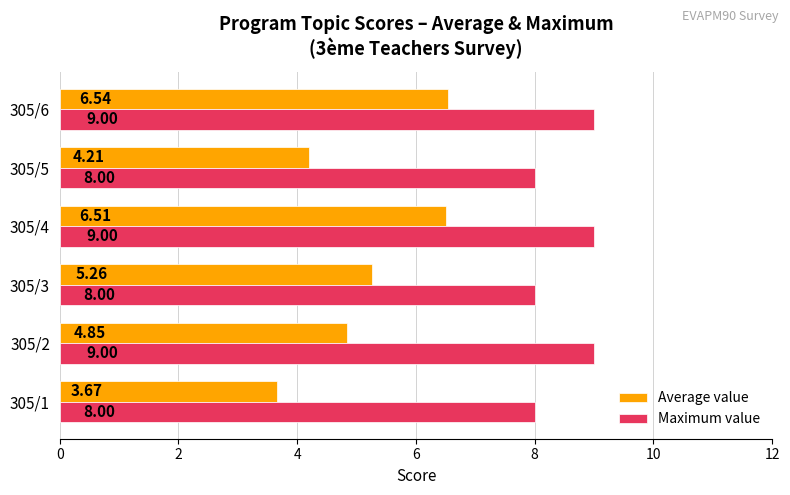

What is the sum of all Average value values?

31.0